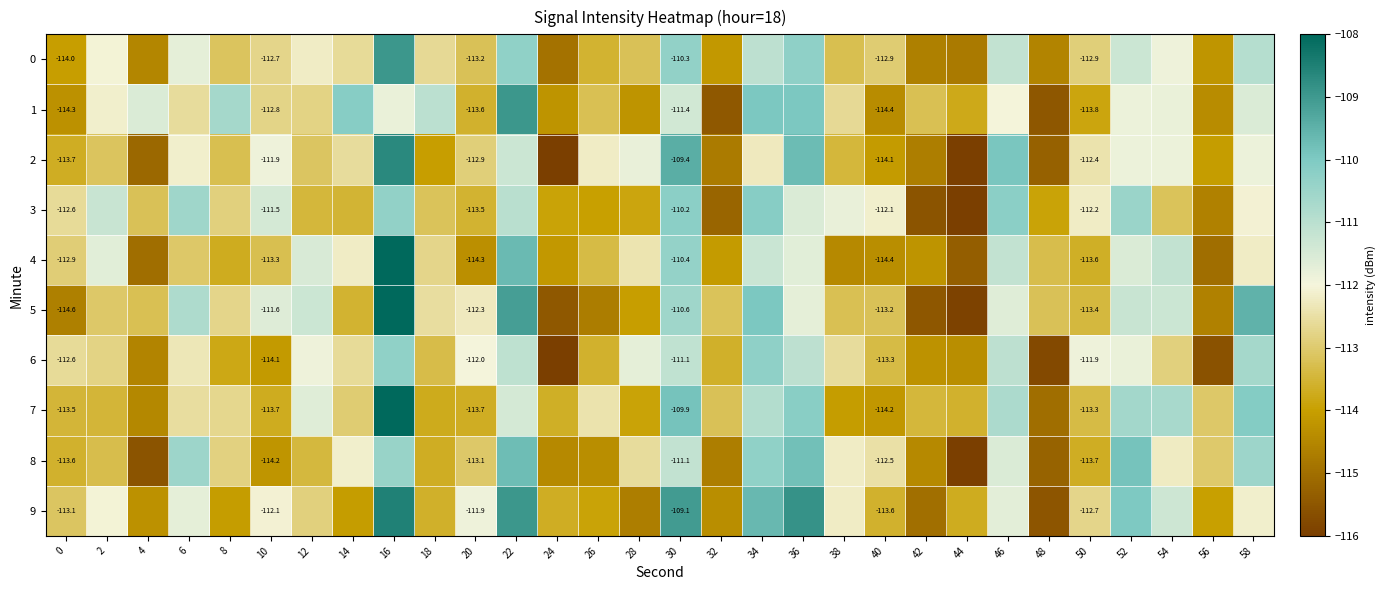

The 5 series shows -113.2 at 40. True or false?

True